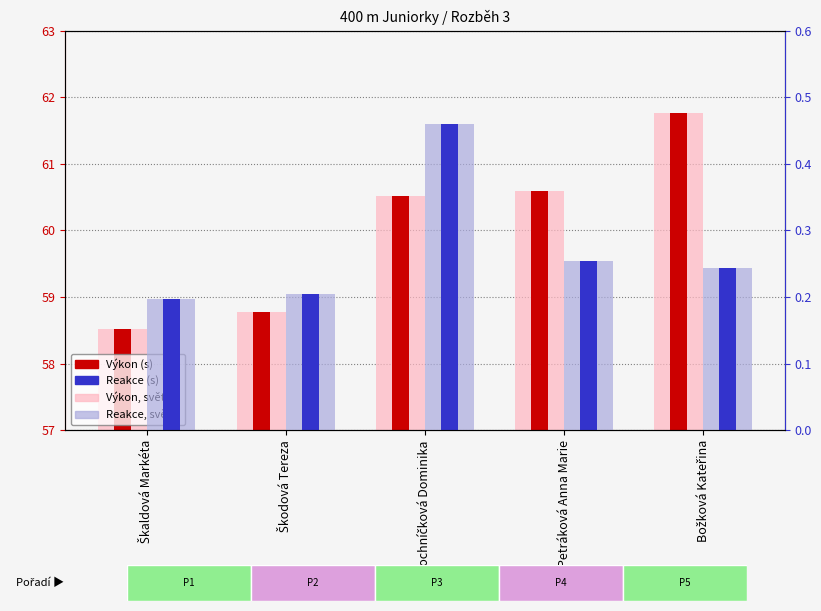

At Bochníčková Dominika, list the series in order from smallest to largest.

reakce, light, Reakce (s), výkon, light, Výkon (s)